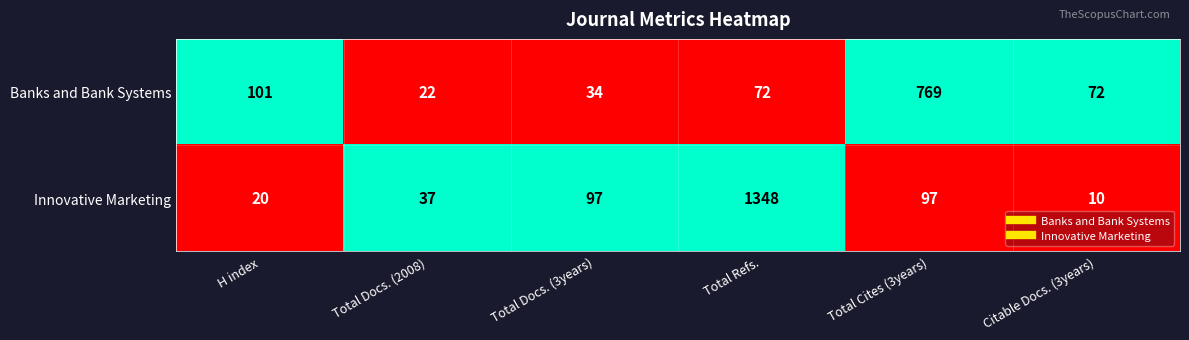

Where is Banks and Bank Systems nearest to the value 395?

H index